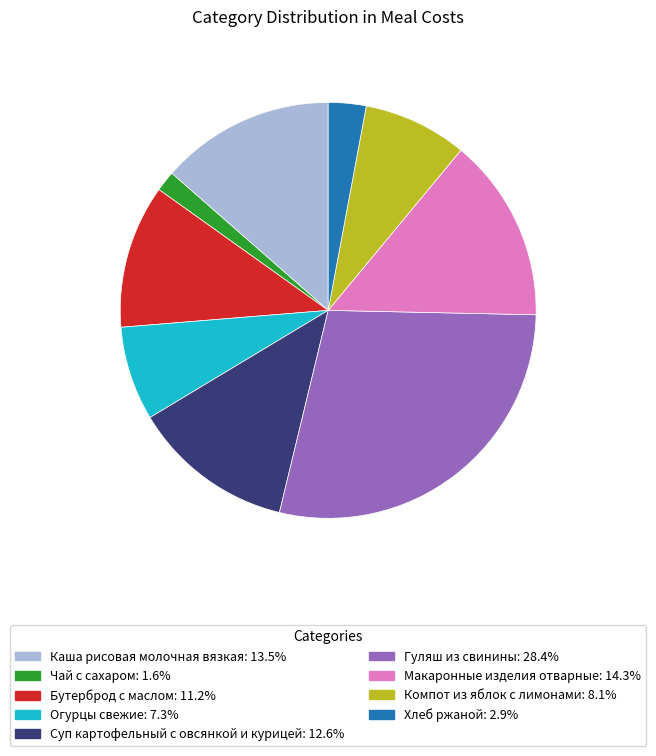

Which slice is the largest?

Гуляш из свинины